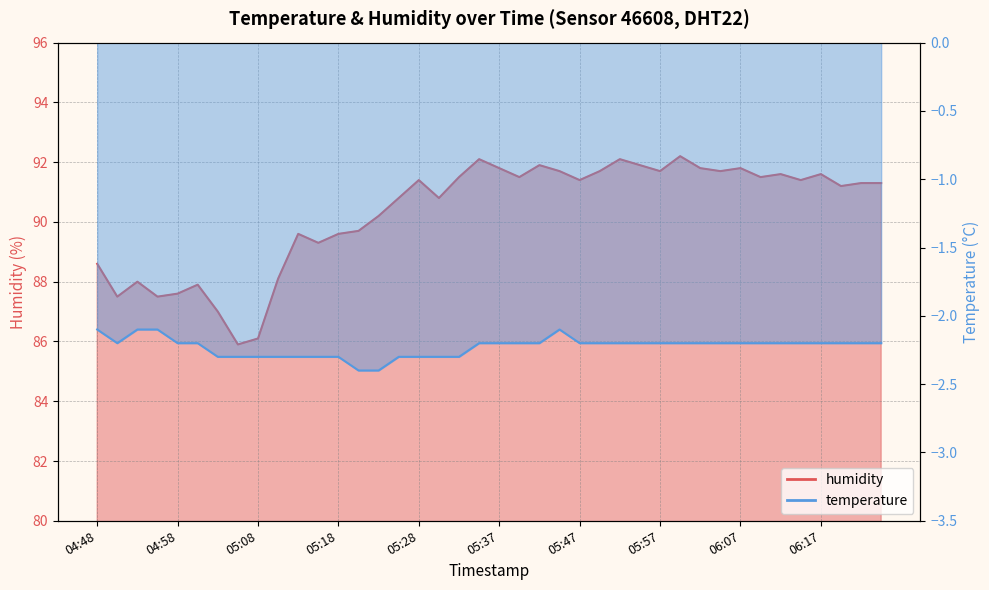

List the labels in order of temperature value, smallest first.

05:20, 05:23, 05:03, 05:05, 05:08, 05:10, 05:13, 05:15, 05:18, 05:25, 05:28, 05:30, 05:32, 04:50, 04:58, 05:00, 05:35, 05:37, 05:40, 05:42, 05:47, 05:50, 05:52, 05:55, 05:57, 06:00, 06:02, 06:05, 06:07, 06:10, 06:12, 06:14, 06:17, 06:19, 06:22, 06:24, 04:48, 04:53, 04:55, 05:45